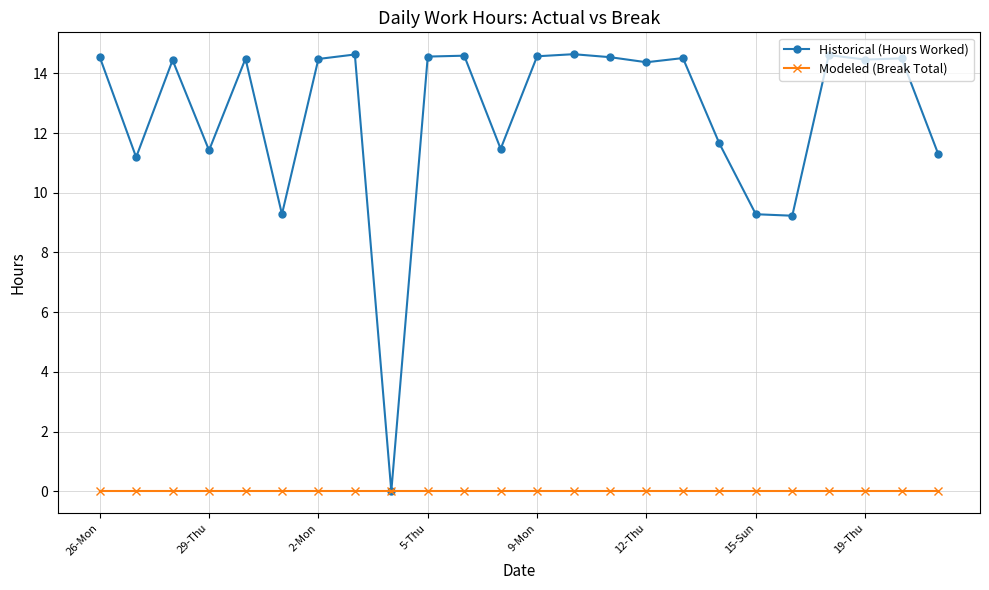

Which series has the largest total across all categories?

Historical (Hours Worked)